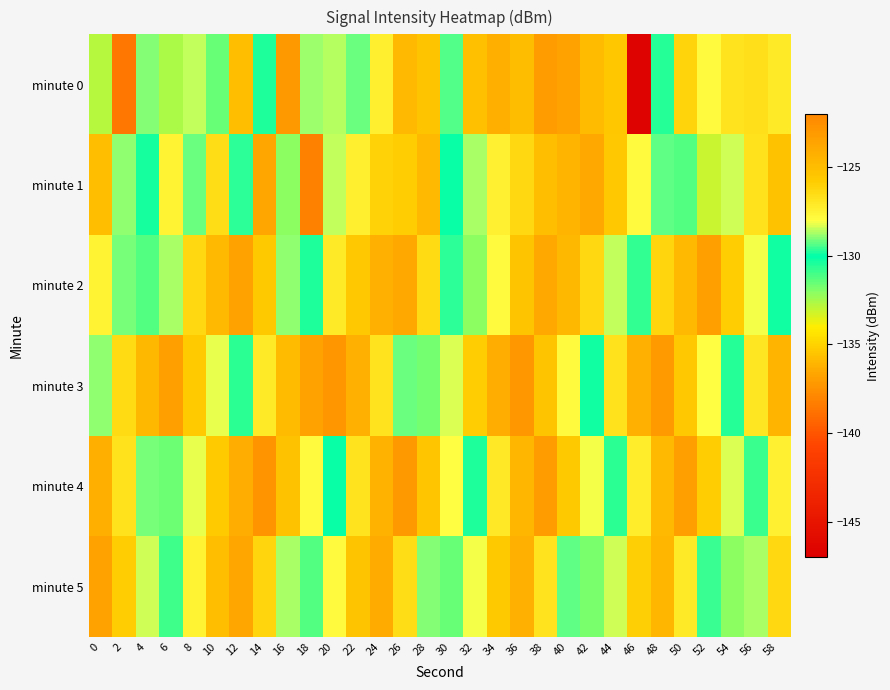

What is the total value across all series at 22?

-758.5